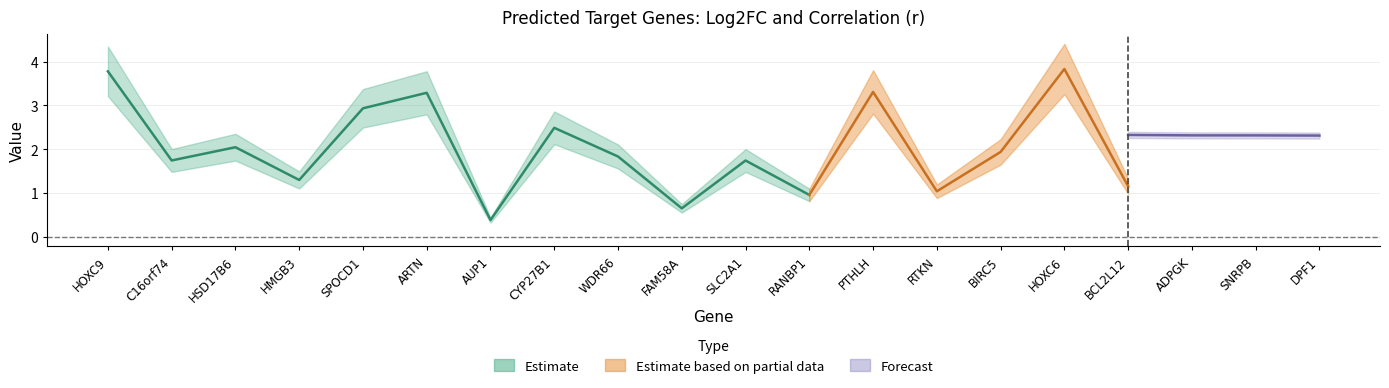

What is the label of the 18th point from the left?

ADPGK